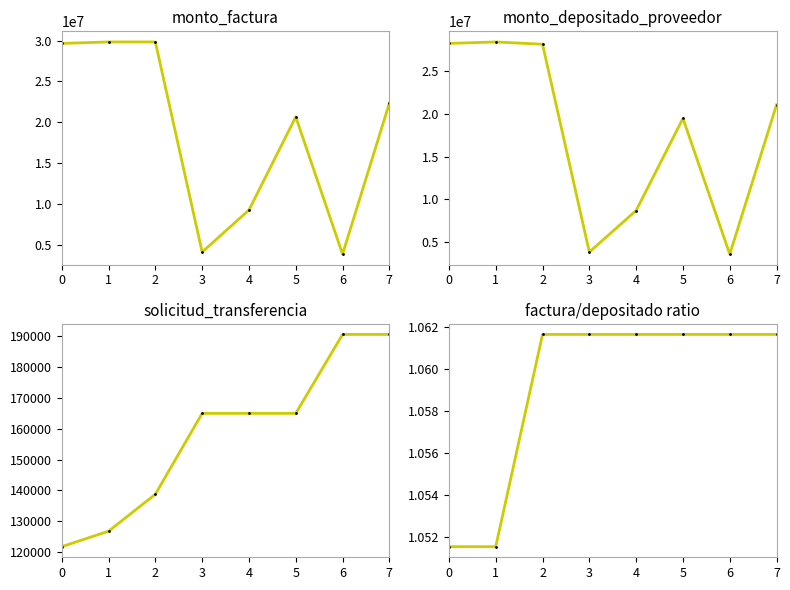

The value of factura/depositado ratio at 4 is 1.8. True or false?

False